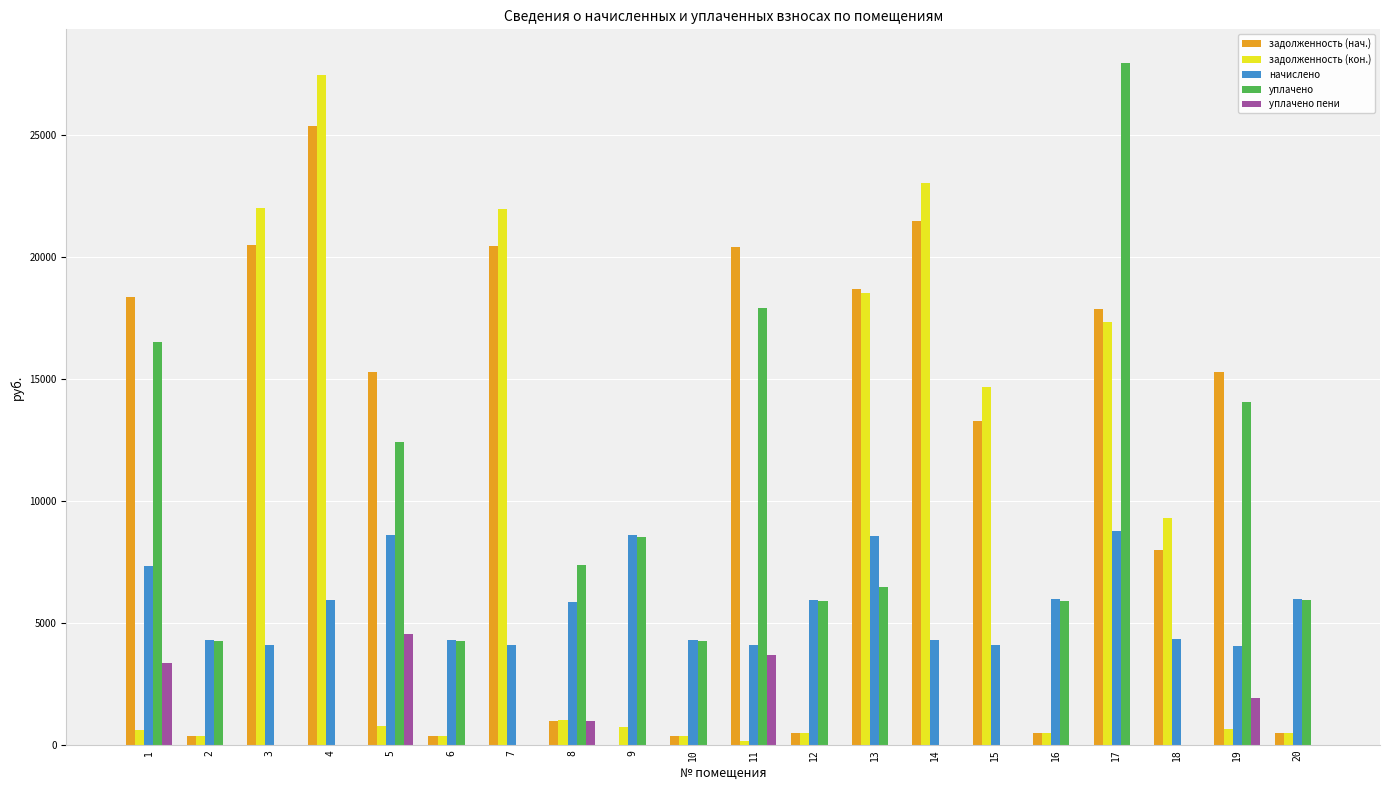

The value of уплачено at 19 is 14074.3. True or false?

True